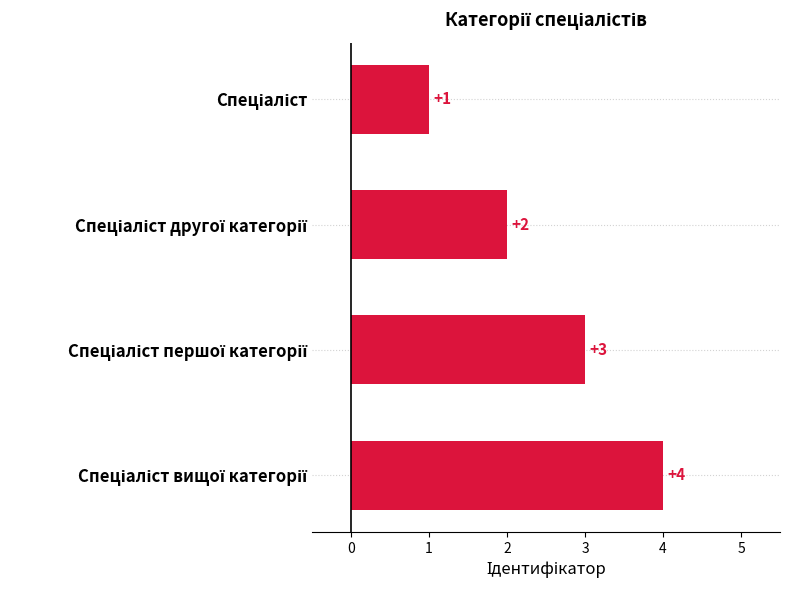

Count the values in the range 2 to 4.

3